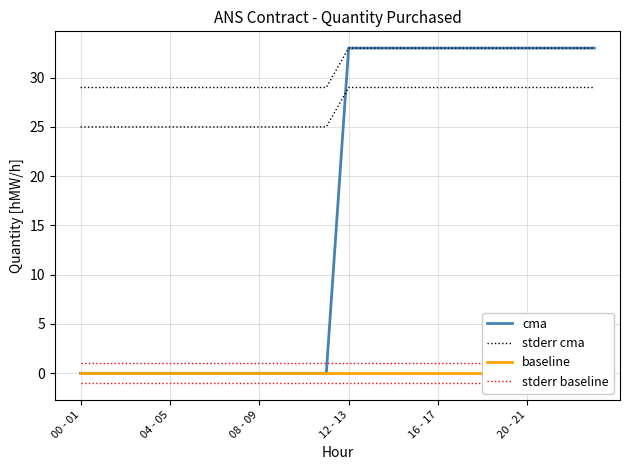

What is the difference between the maximum and minimum values in the cma series?

33